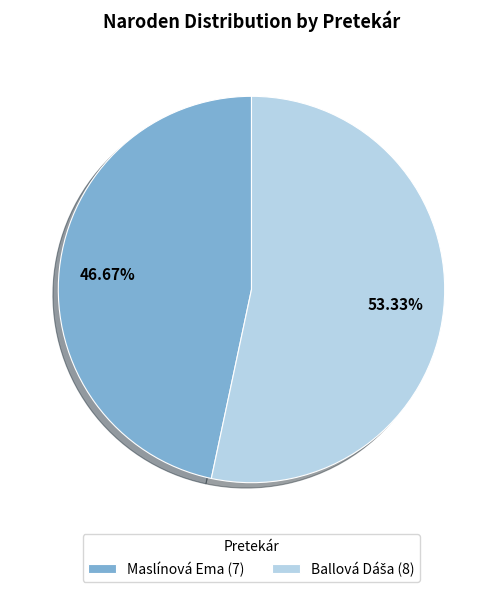

Does any single category account for the majority?

Yes